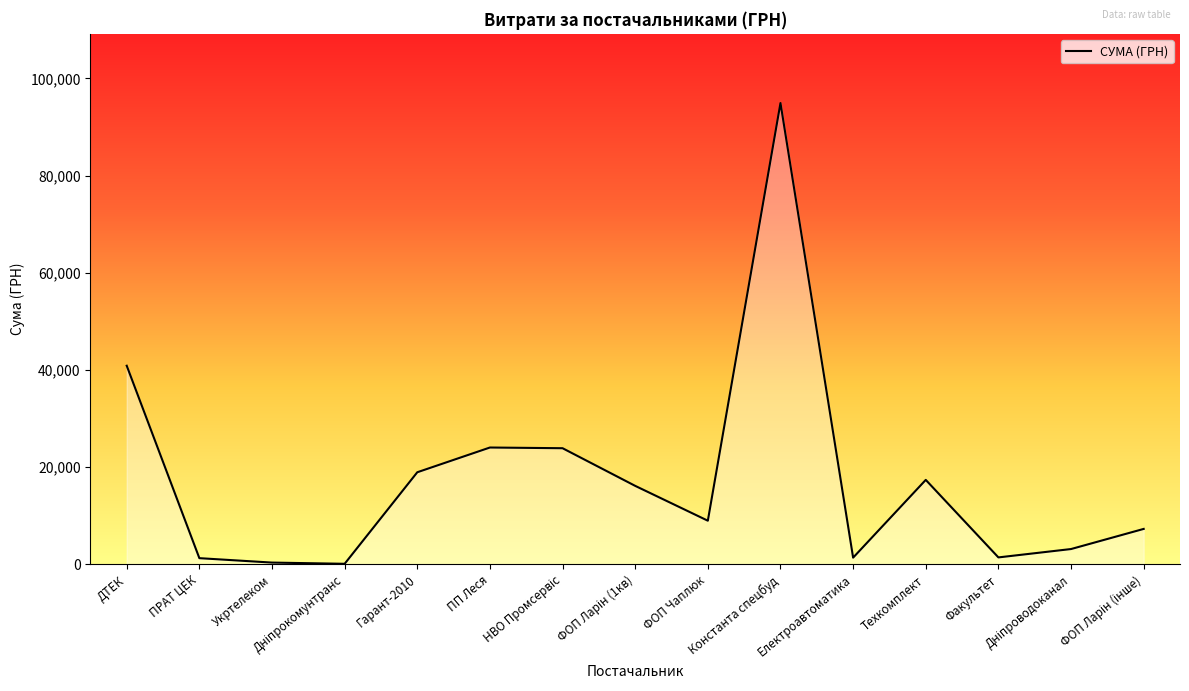

How many interior local valleys (lower than both neighbors) does the data have?

4